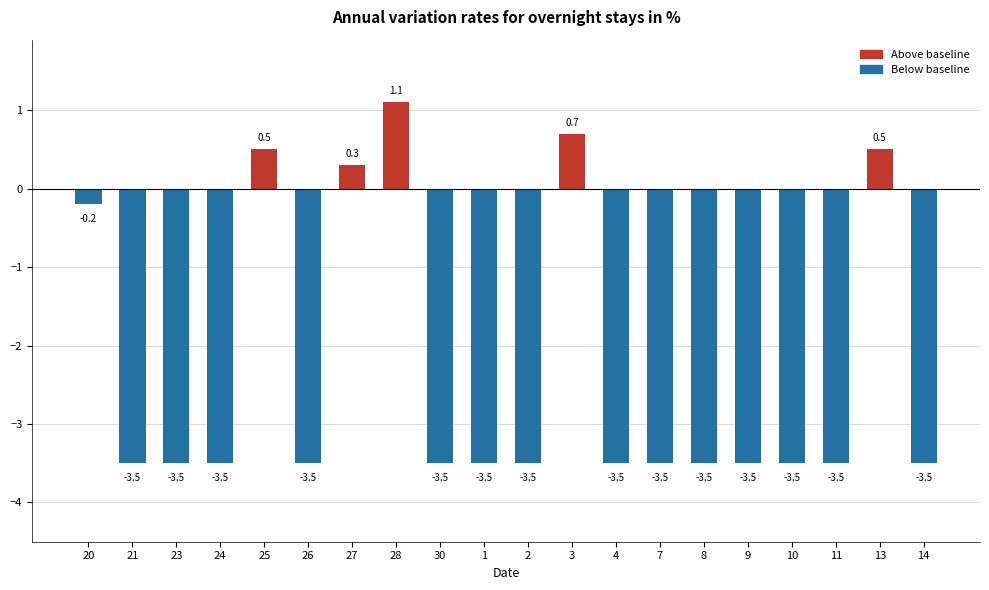

At which category does the chart reach its peak across all series?

28